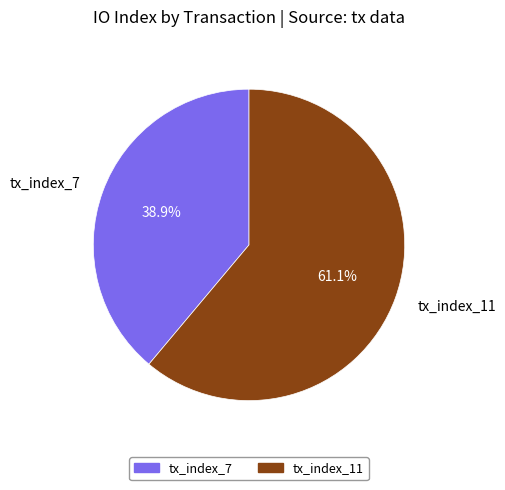

Do tx_index_7 and tx_index_11 together represent more than half of the pie?

Yes